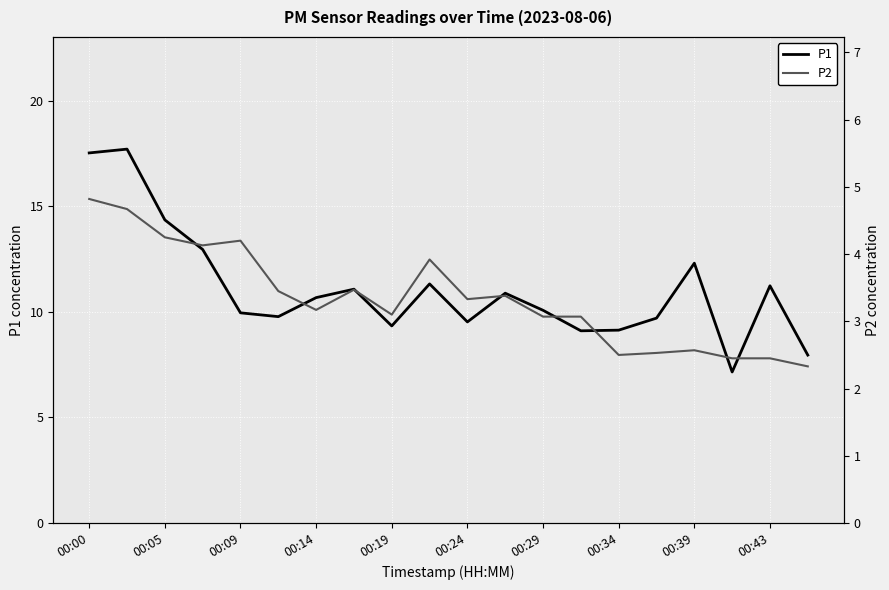

What is the value of the P2 point at the 20th from the left?

2.3